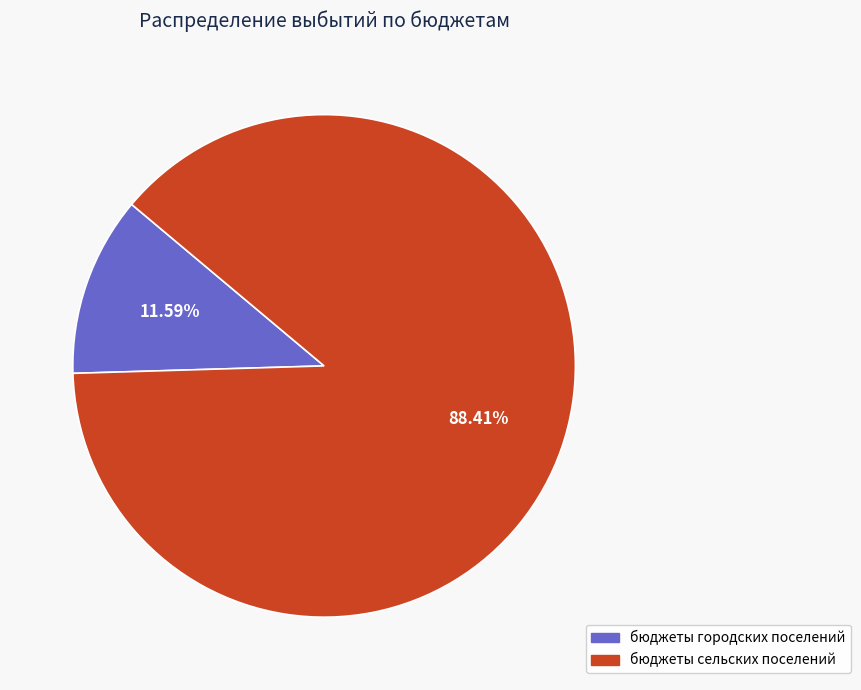

To the nearest percent, what is the average slice percentage?

50%